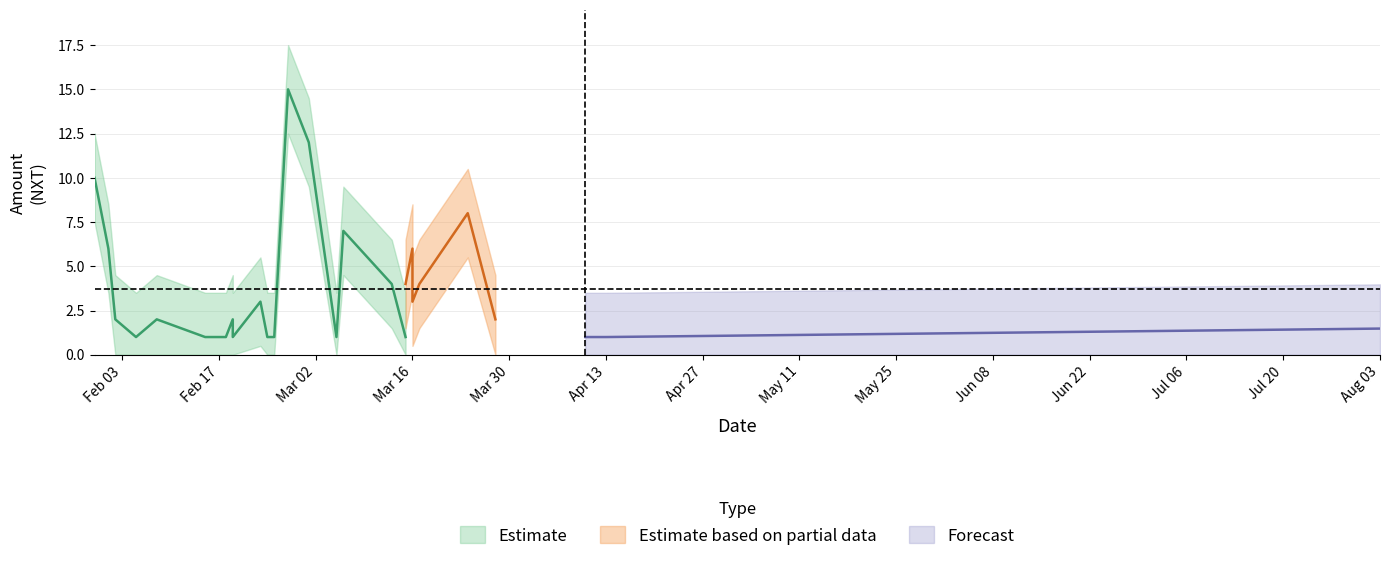

Where is the first local minimum for Amount?

3